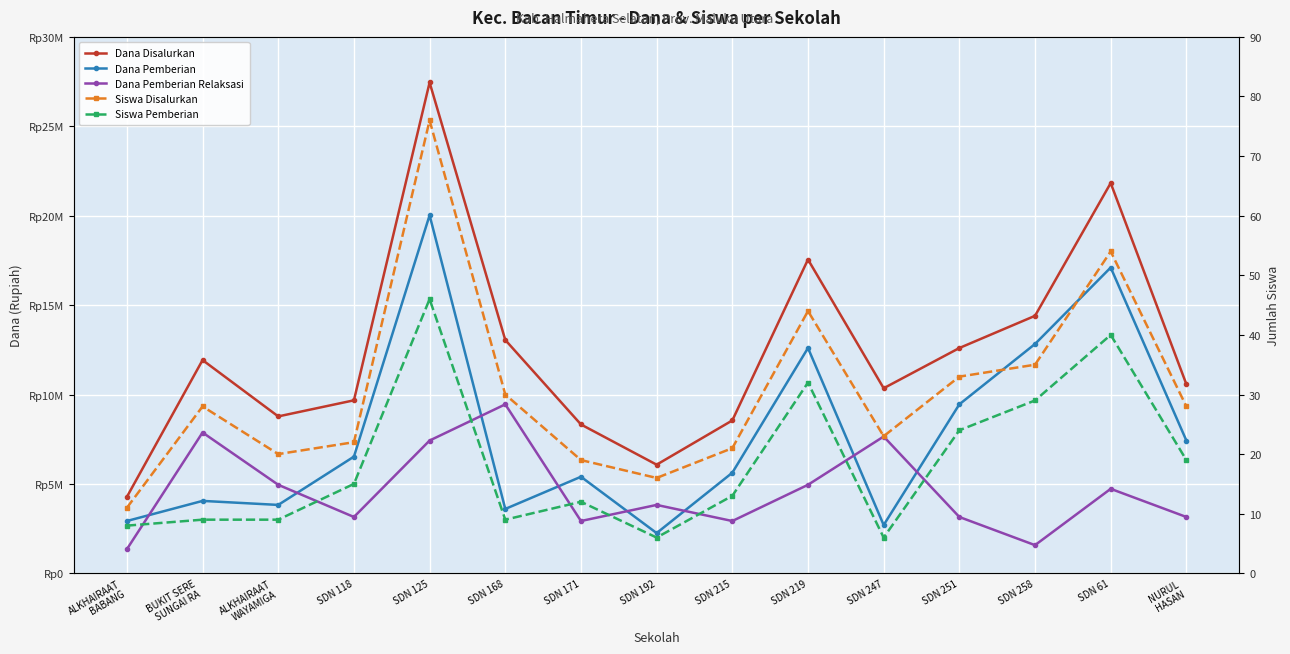

Is the value of Dana Pemberian Relaksasi at ALKHAIRAAT
BABANG greater than the value of Dana Disalurkan at SDN 168?

No